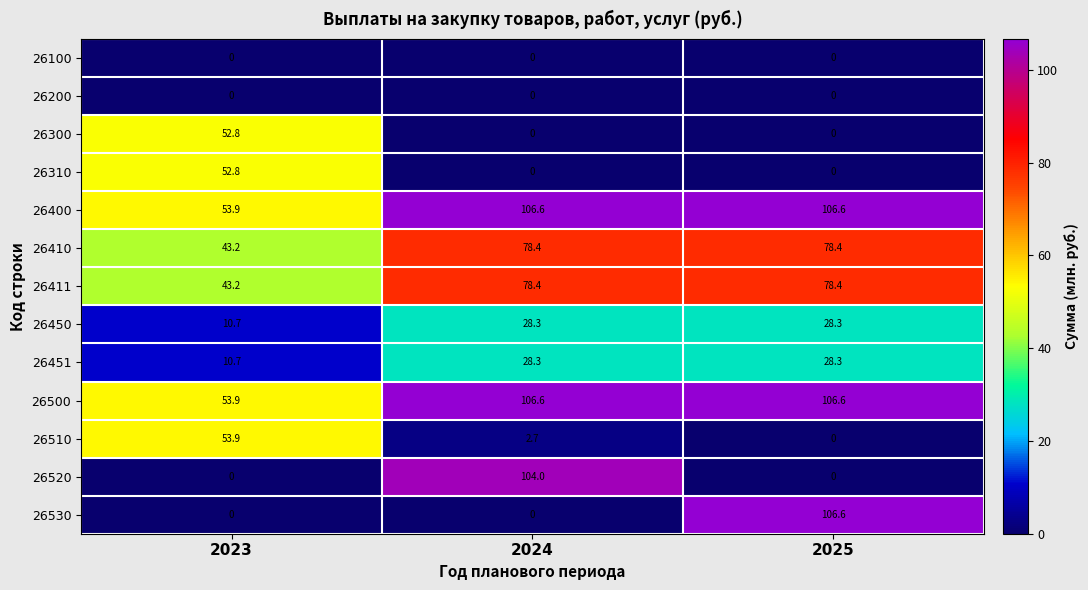

Which series has the widest spread of values?

26530